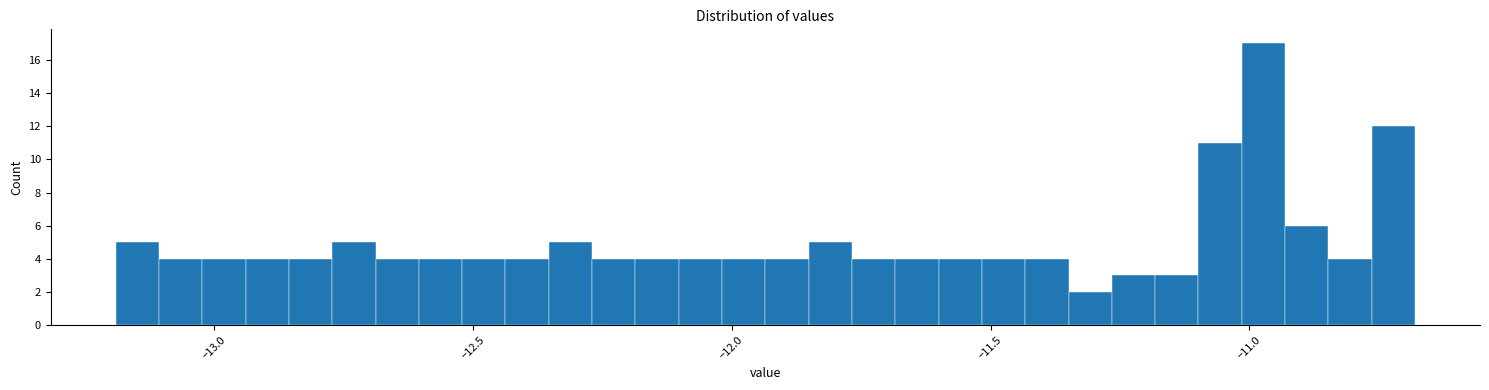

Around what value on the x-axis is the tallest bar? Give the approximate position of its centre, as read against the axis.

-10.95